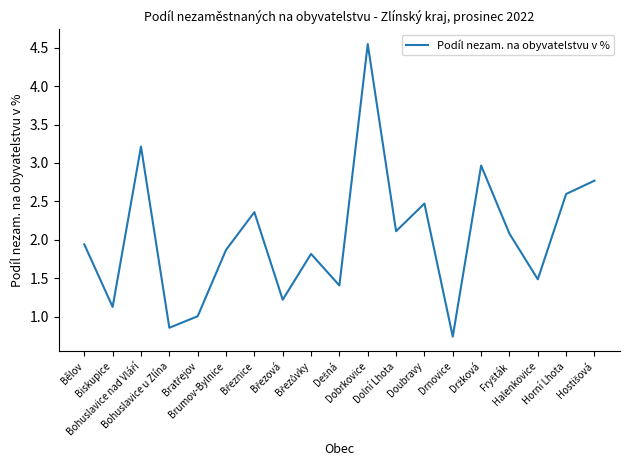

What is the difference between the maximum and minimum values?

3.8